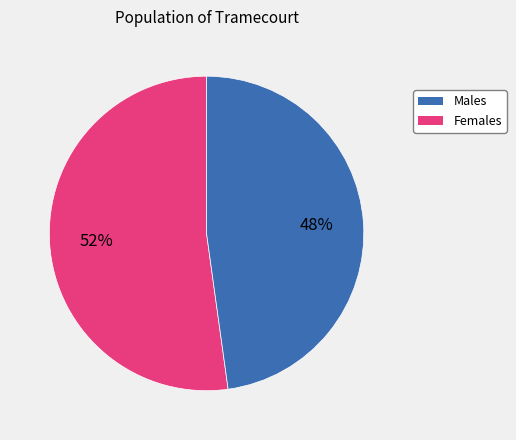

Is there a majority slice in this chart?

Yes